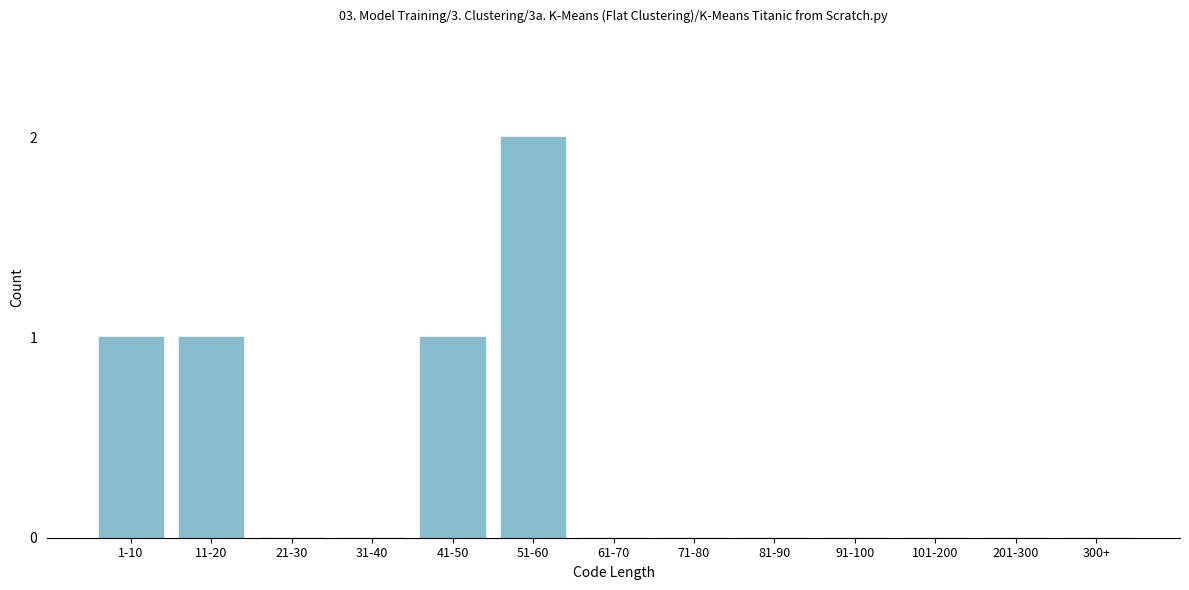

Reading left to right, list all the values displayed in this chart.

1-10=1	11-20=1	21-30=0	31-40=0	41-50=1	51-60=2	61-70=0	71-80=0	81-90=0	91-100=0	101-200=0	201-300=0	300+=0